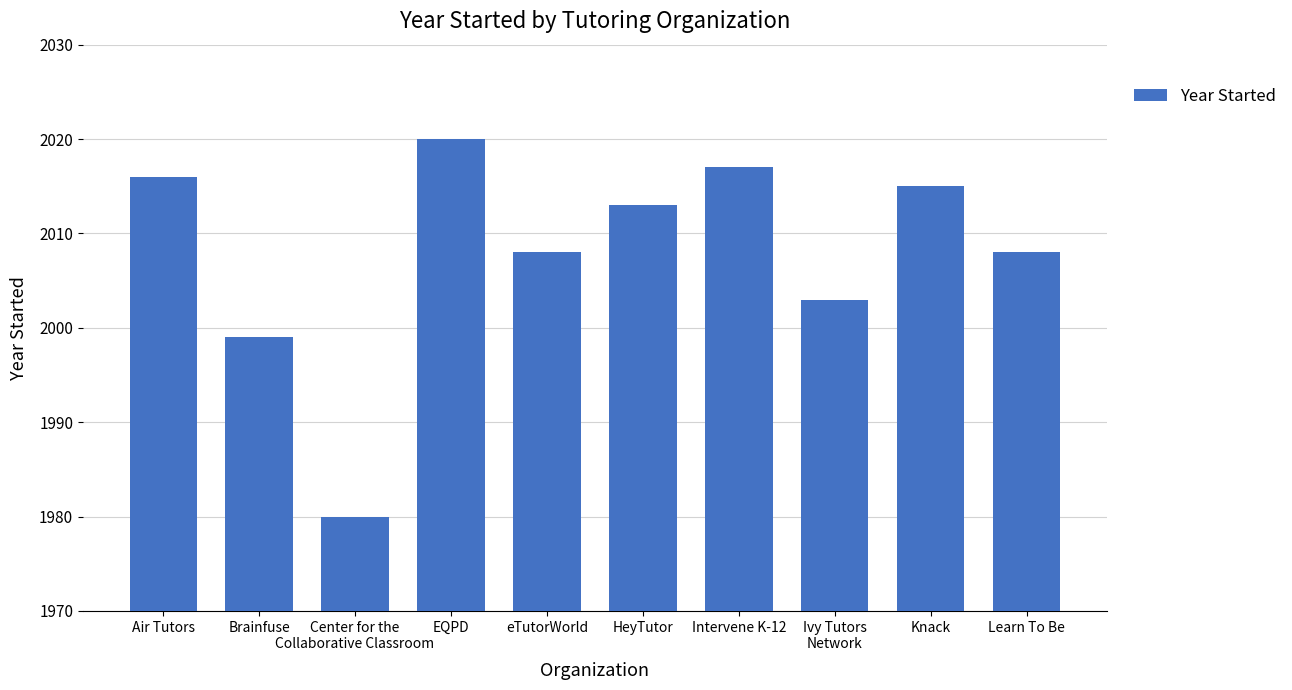

The value at eTutorWorld is 2008. True or false?

True